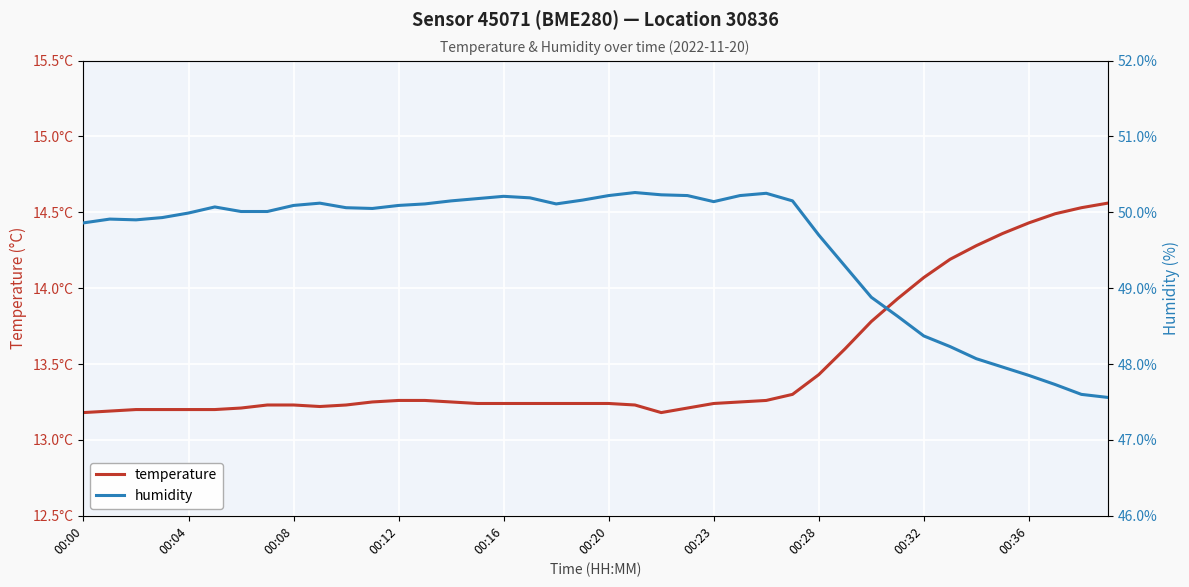

What is the total value across all series at 33?

62.4